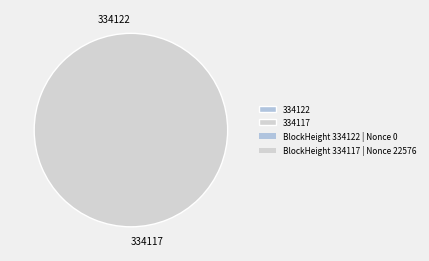

How many segments does this pie chart have?

2